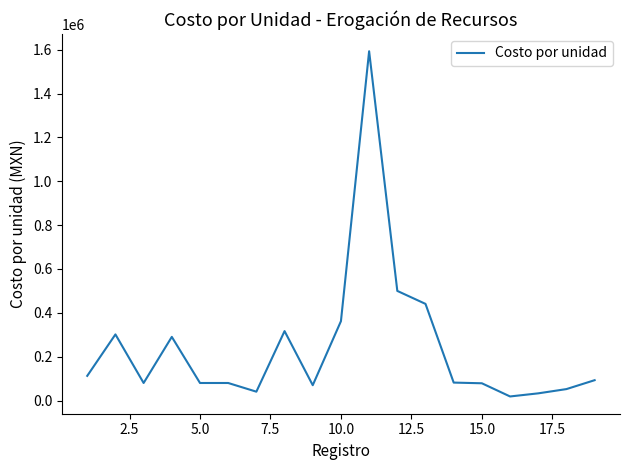

What is the difference between the maximum and minimum values?

1574640.8